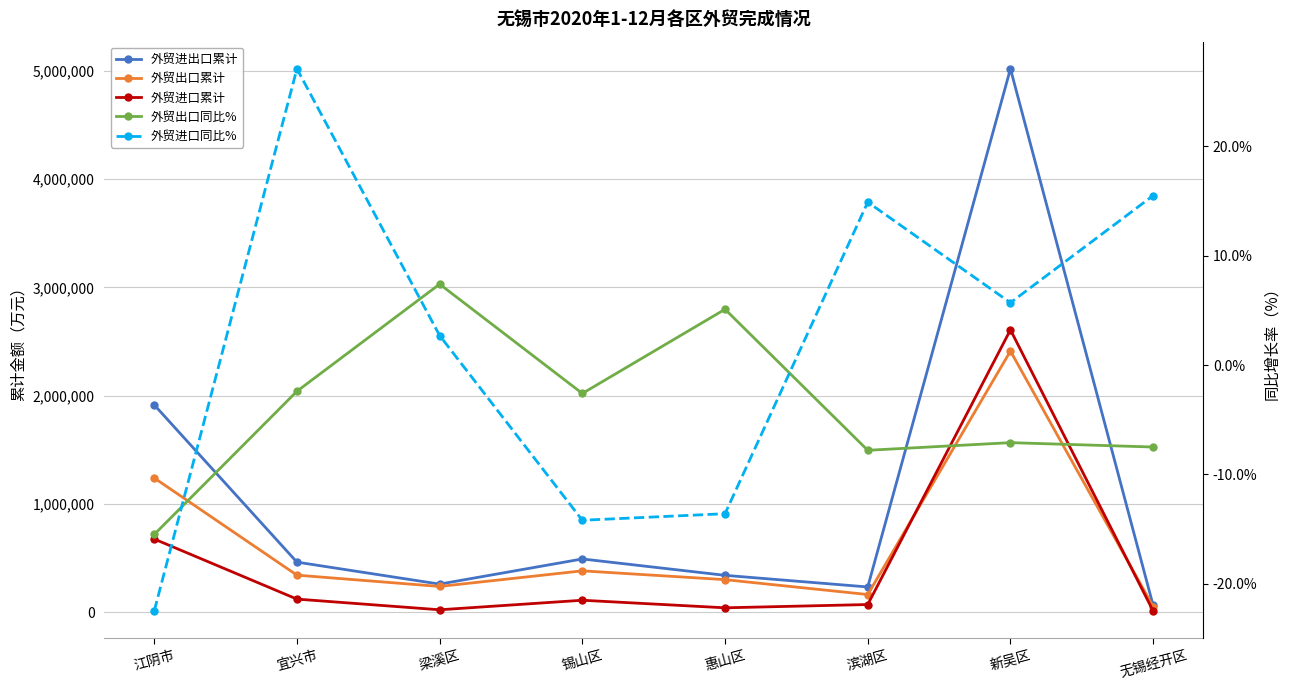

At which label does 外贸进口累计 first exceed 109660?

江阴市